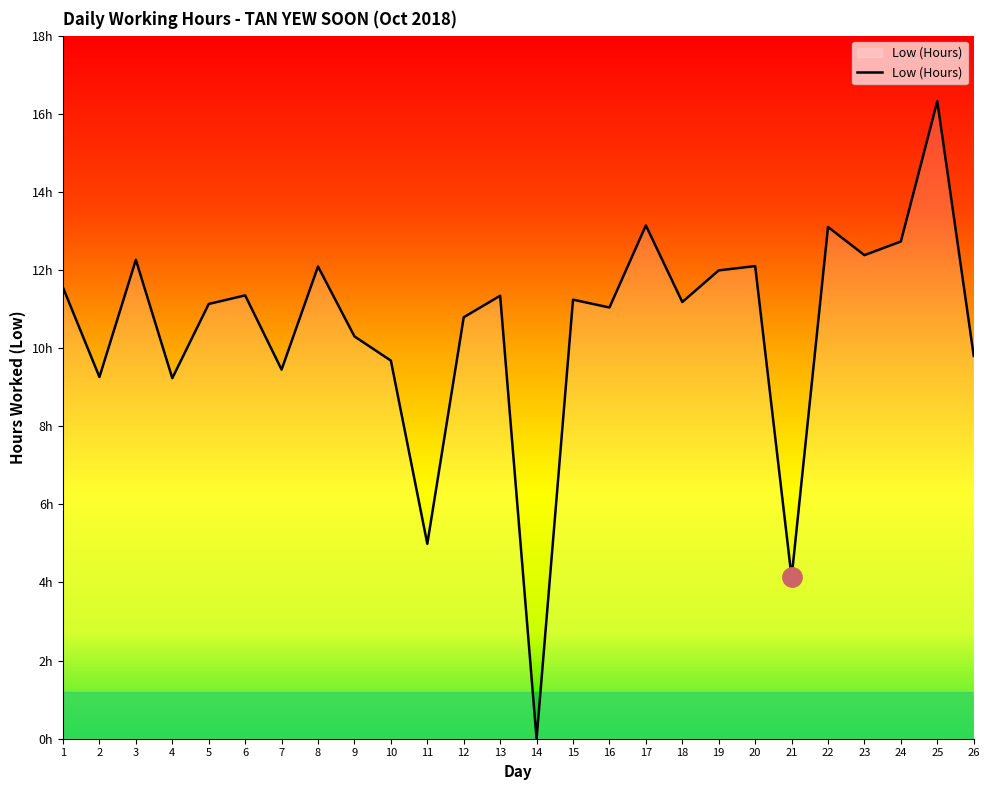

What is the change in value from 18 to 25?

+5.1